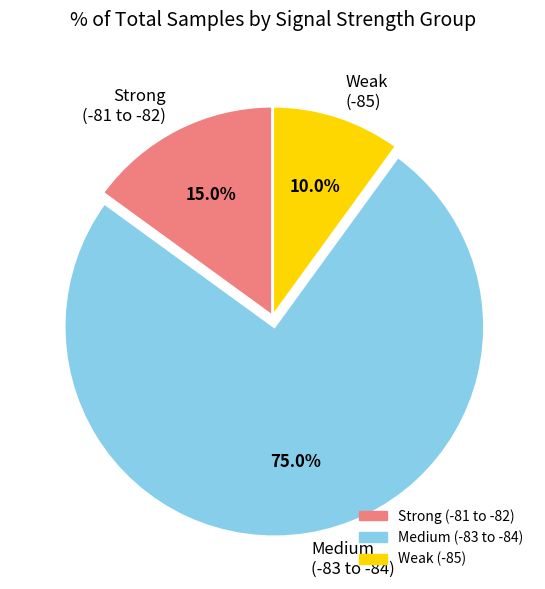

Which slice represents more than half of the pie?

Medium (-83 to -84)